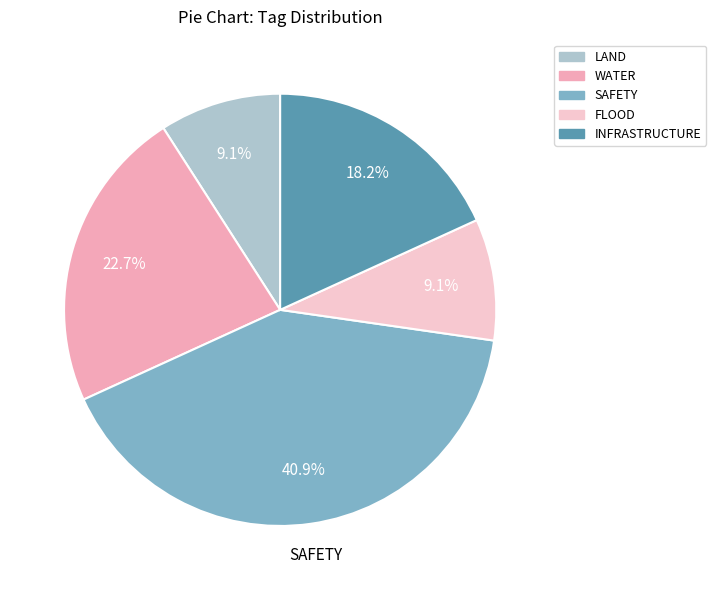

What percentage do LAND and FLOOD together represent?

18.2%